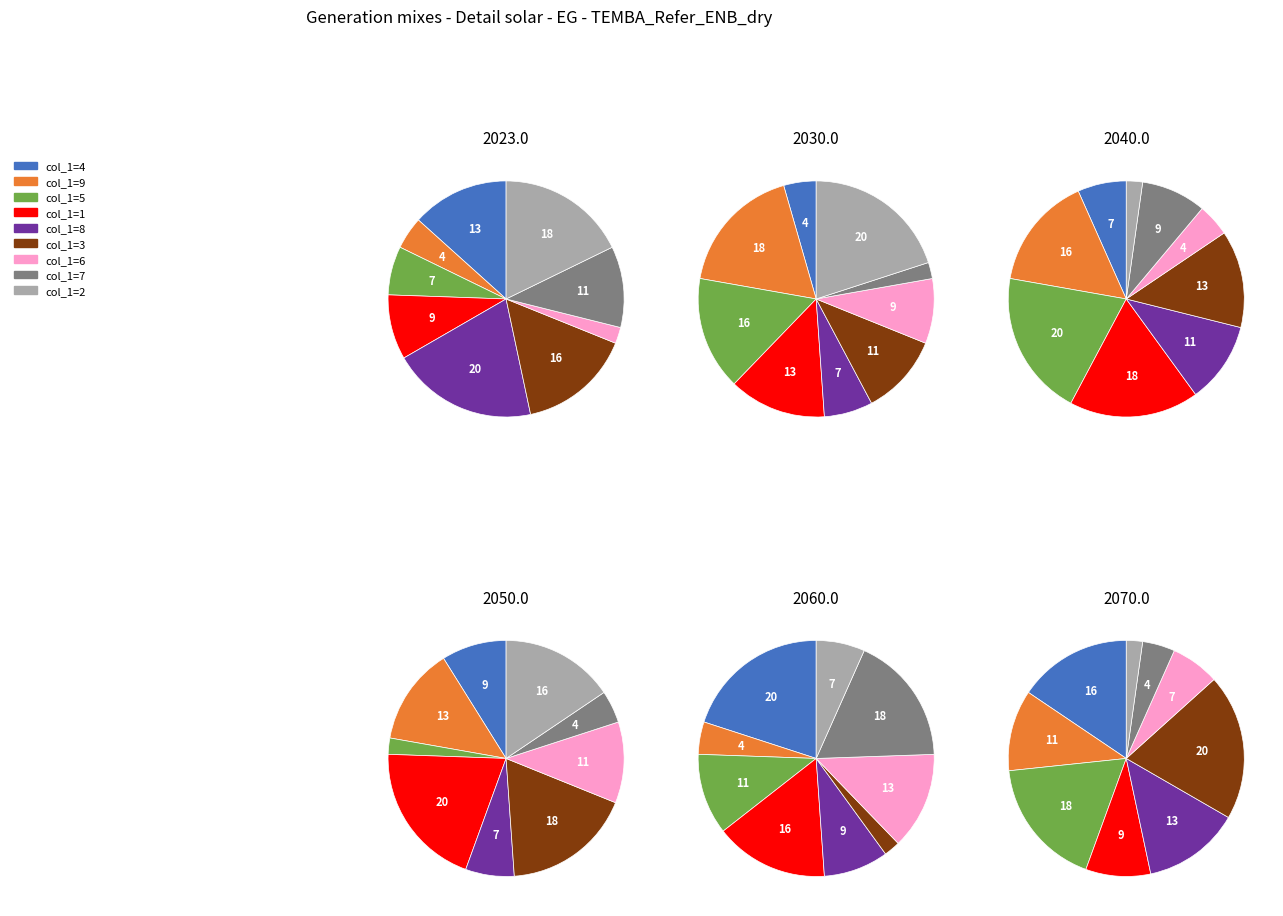

What is the largest slice in the pie chart?

8